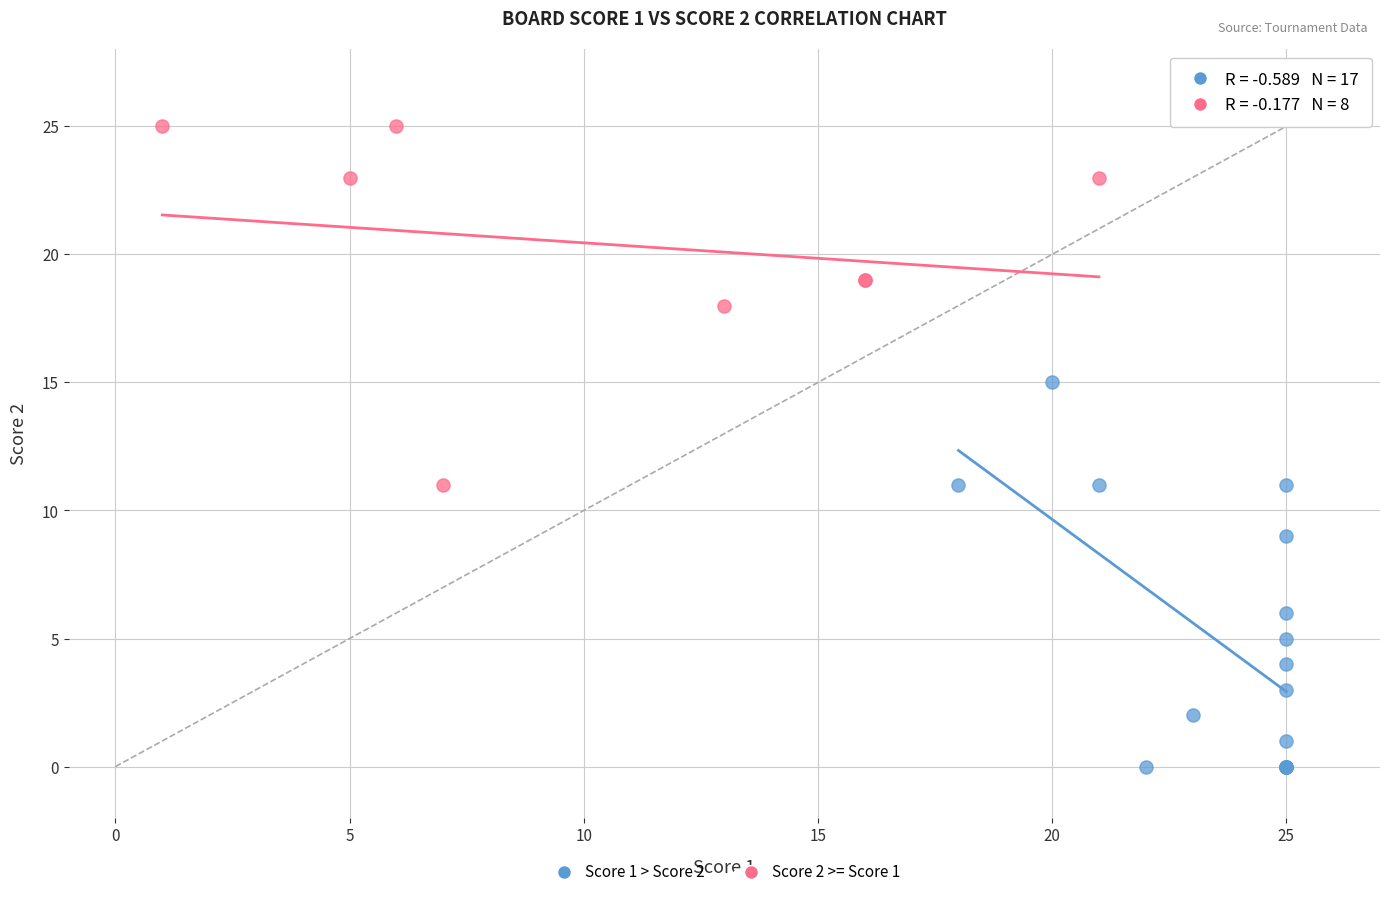

Which series reaches the minimum Y coordinate?

Score 1 > Score 2